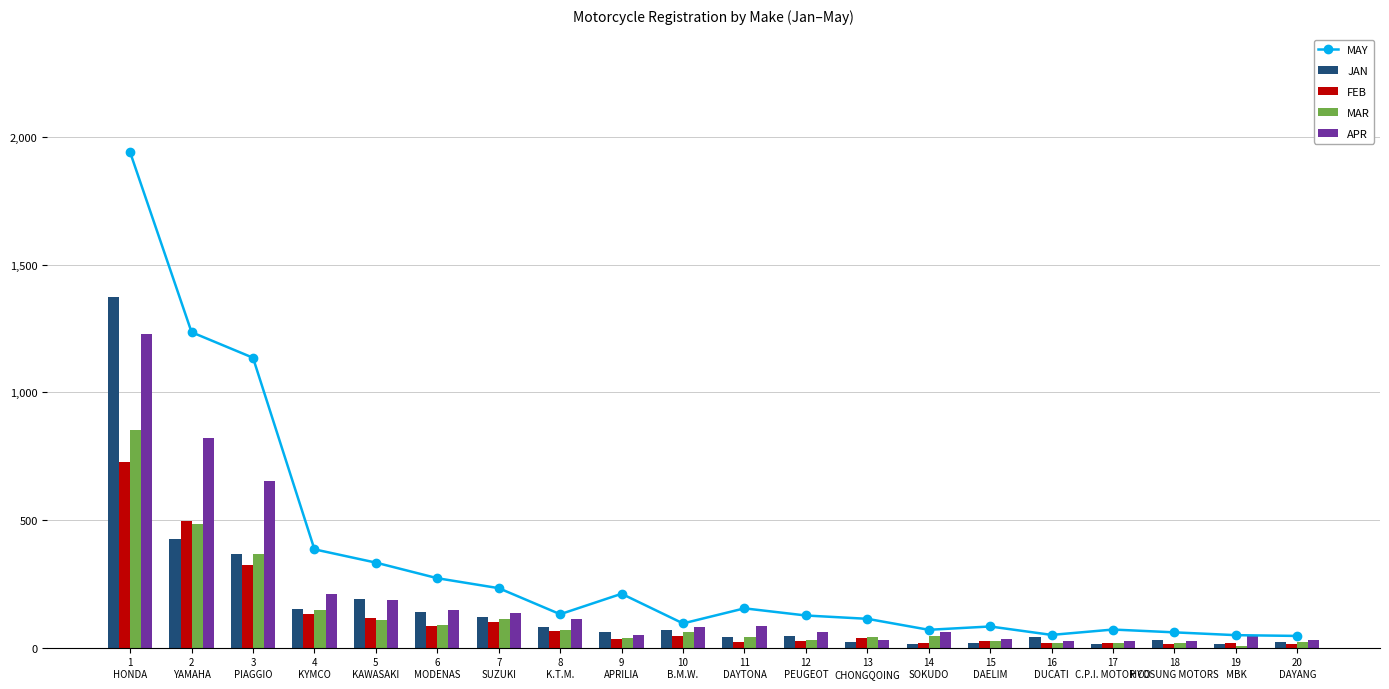

True or false: MAY has a value of 113 at 13
CHONGQOING.

True